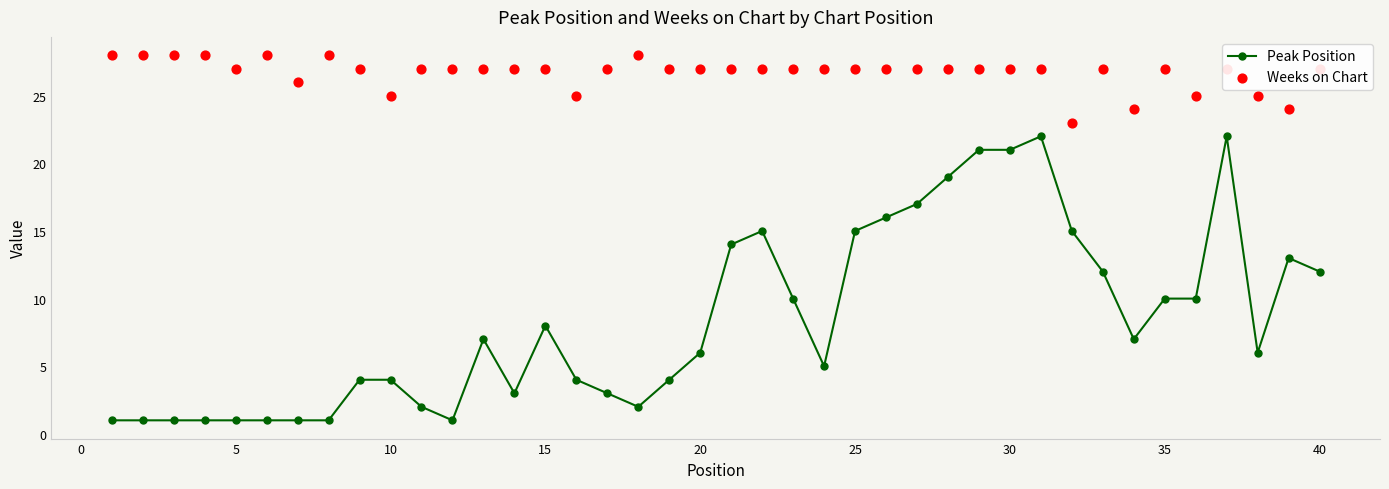

True or false: Peak Position has a value of 4 at 10.

True